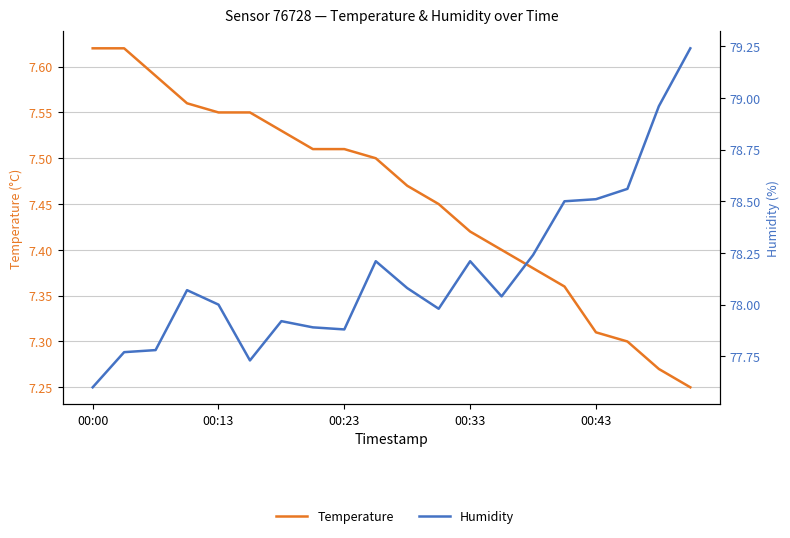

True or false: temperature and humidity intersect in this chart.

False